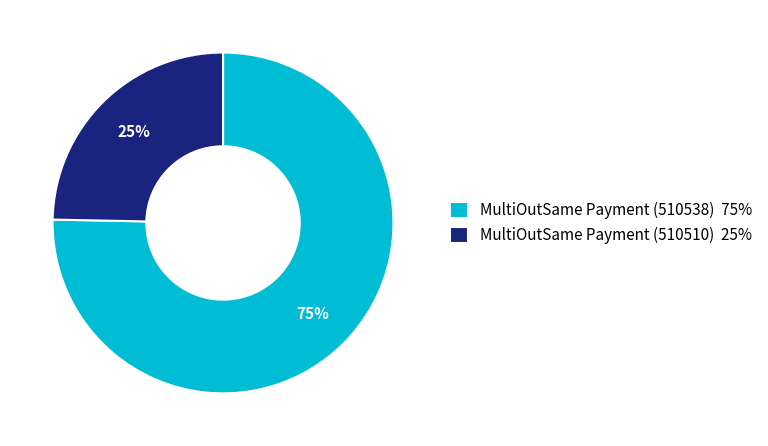

True or false: MultiOutSame Payment (510538) accounts for 75% of the total.

True